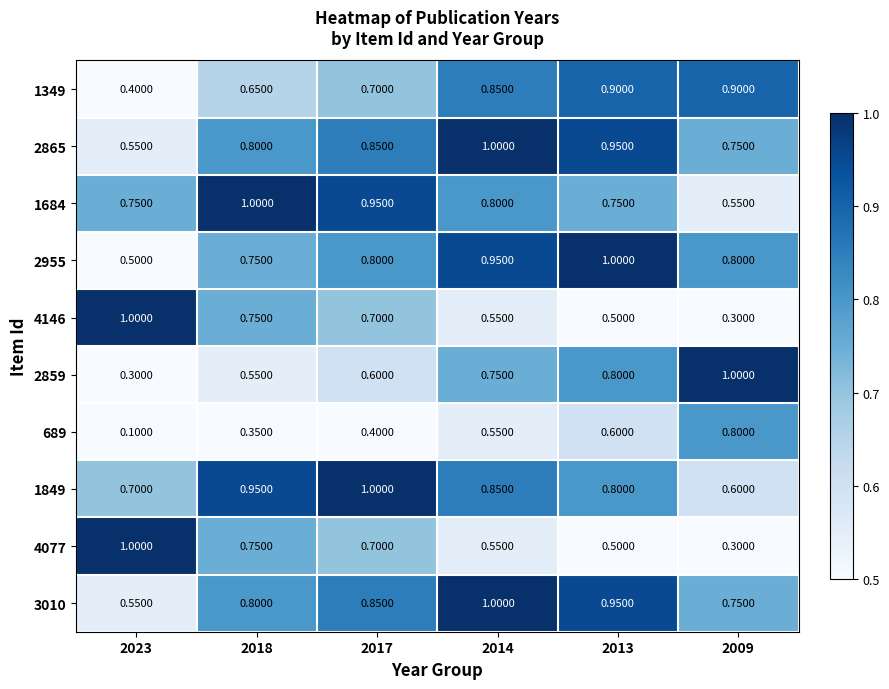

Which series has the largest total across all categories?

2865